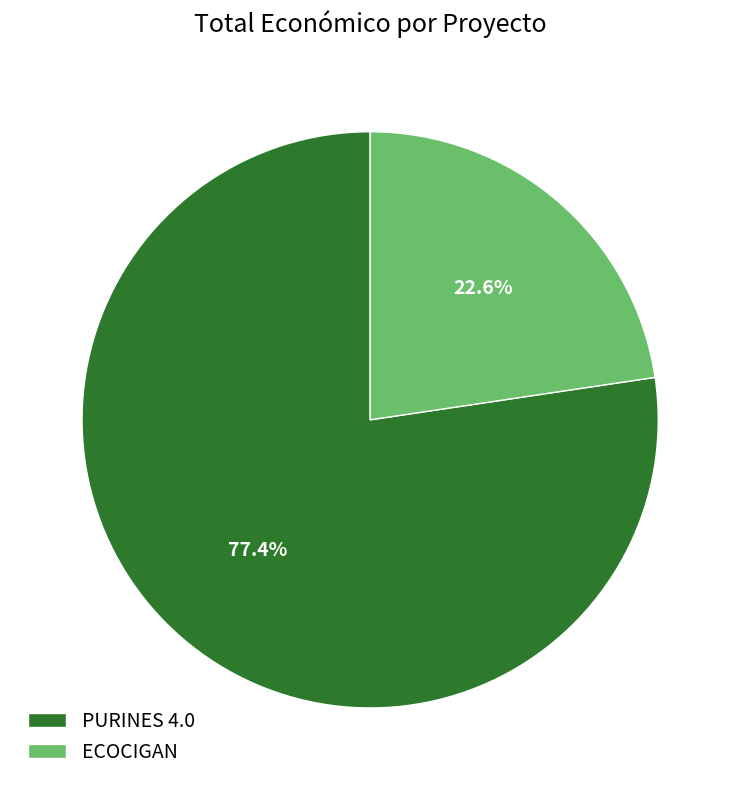

What is the smallest slice in the pie chart?

ECOCIGAN